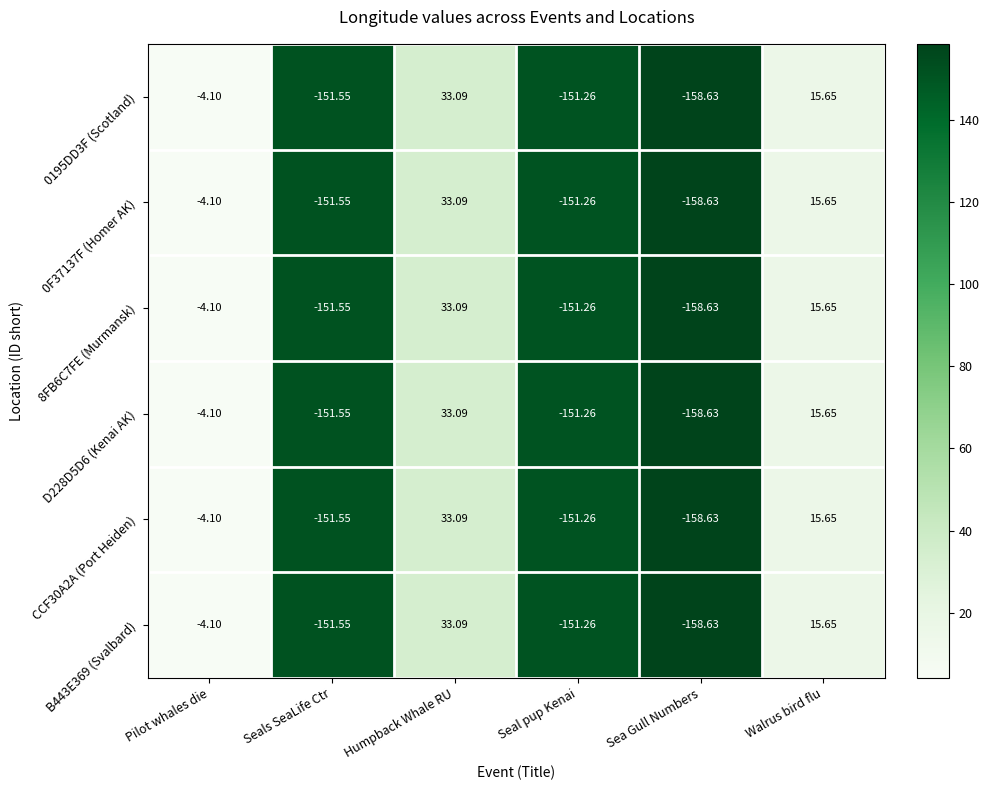

At which label does 0195DD3F (Scotland) first exceed -4?

Humpback Whale RU